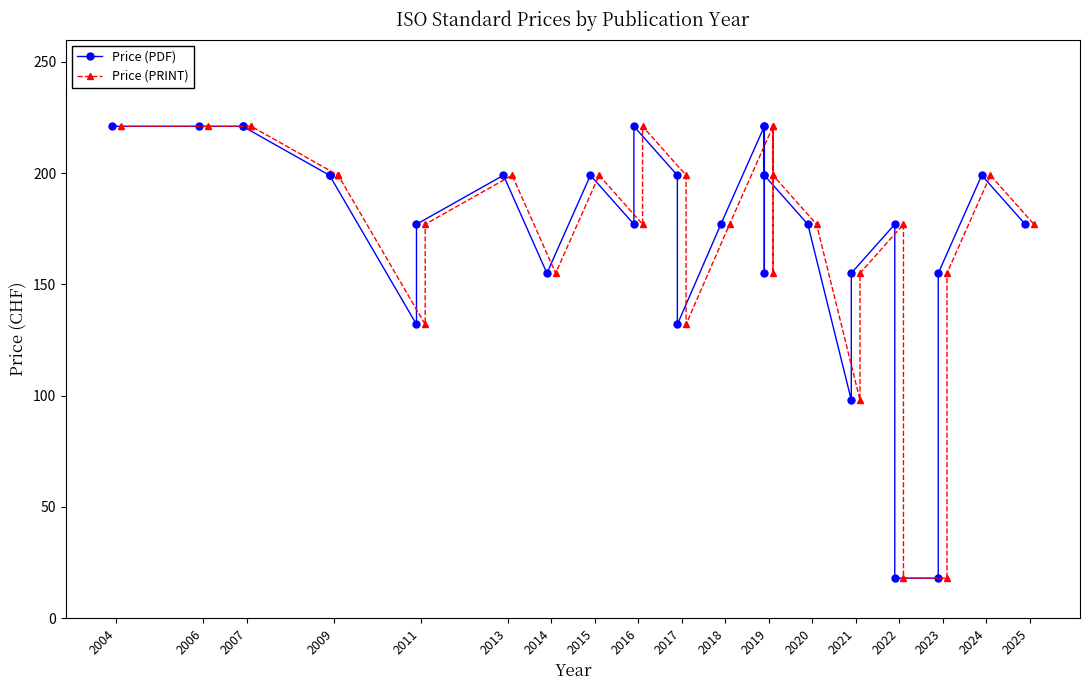

What is the minimum value shown in the chart?

18